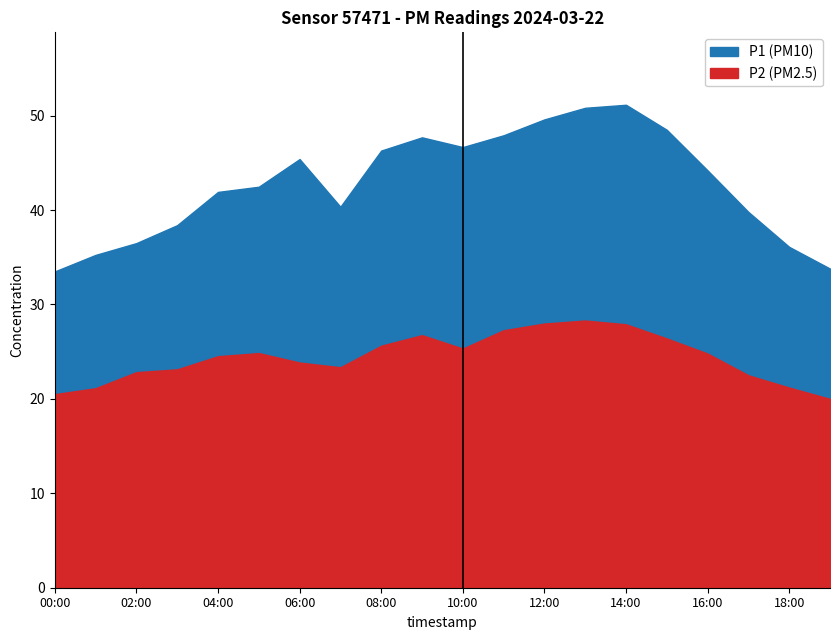

What is the label of the 19th point from the left?

18:00